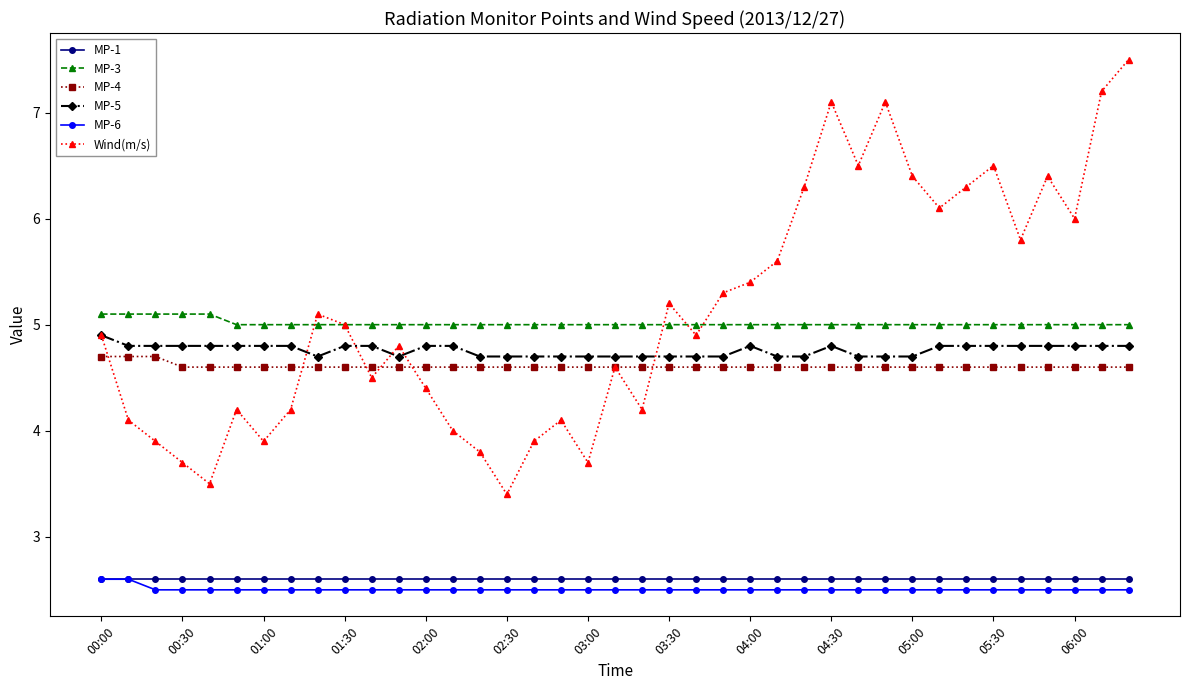

What is the value of the MP-3 point at the 23rd from the left?

5.0